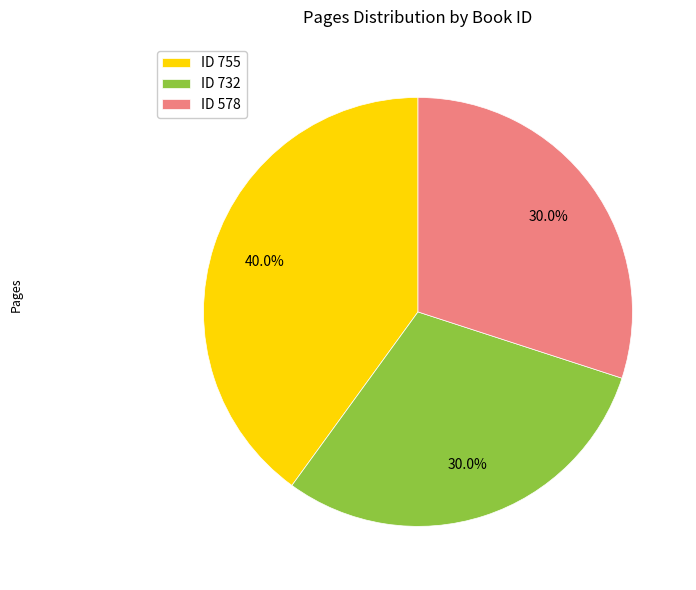

Is there a majority slice in this chart?

No